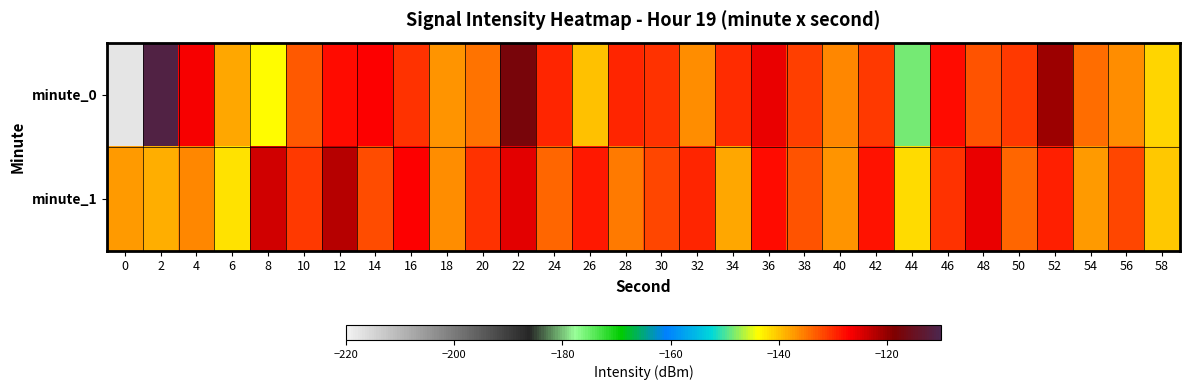

What is the difference between the highest and lowest values at 32?

6.9